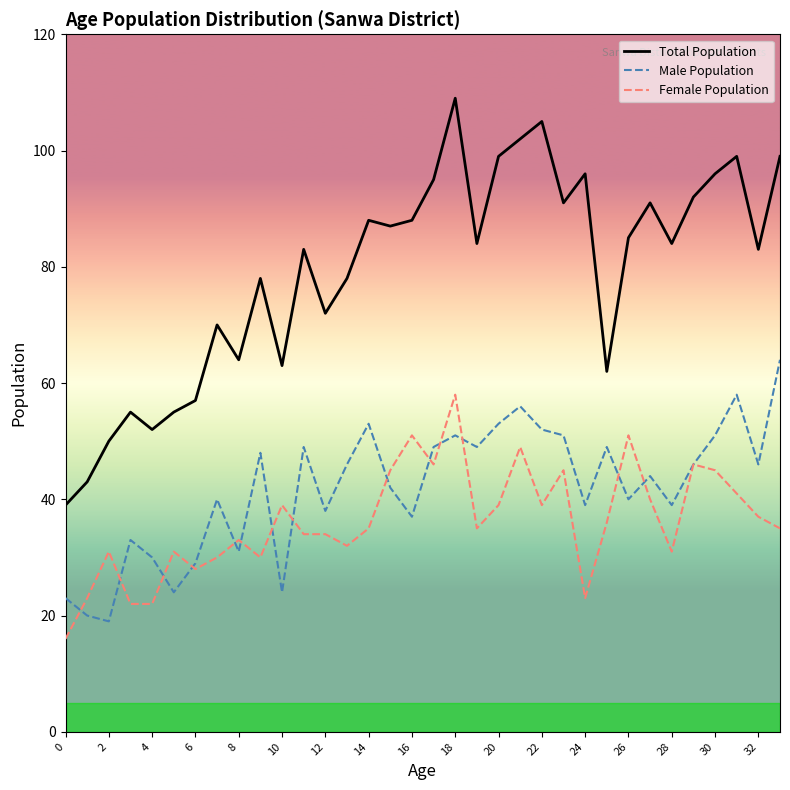

What is the lowest value of the Male Population series?

19